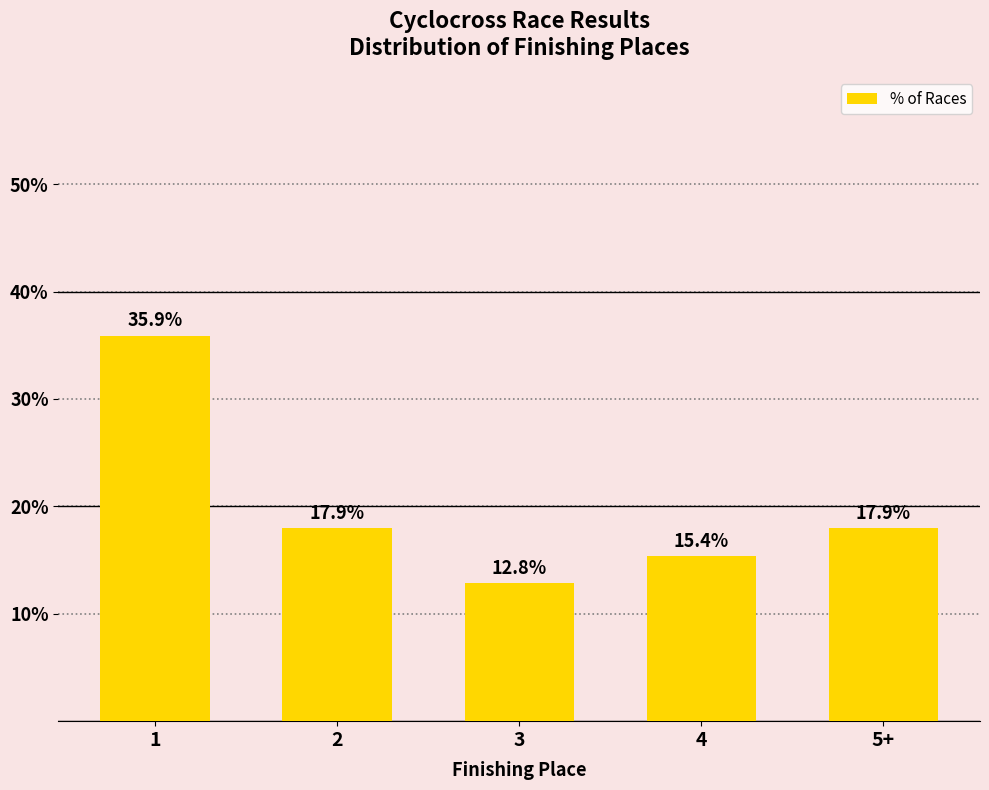

Reading right to left, what are all the values shown in this chart?

5+=17.9	4=15.4	3=12.8	2=17.9	1=35.9